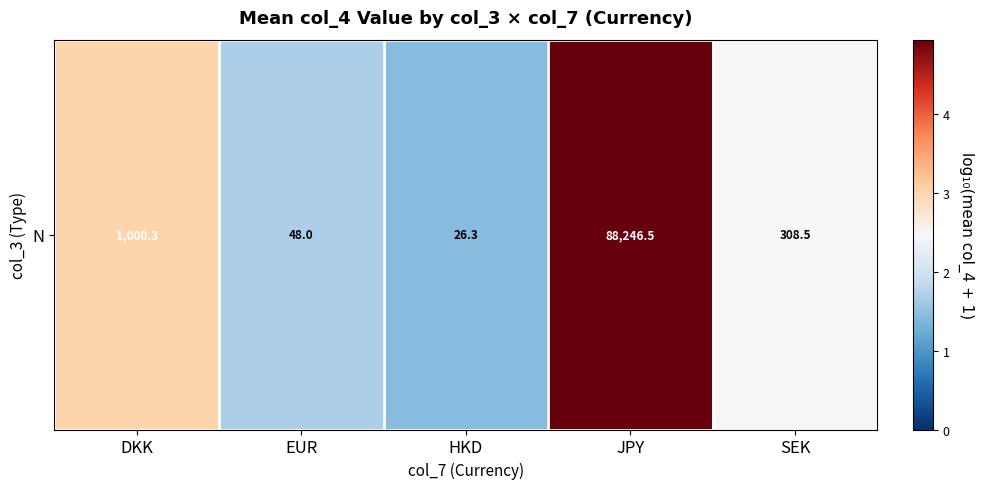

Which has a higher value, EUR or JPY?

JPY